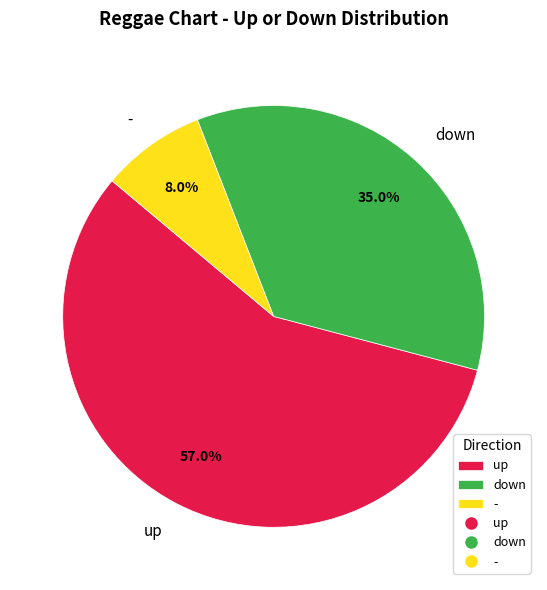

Which category has the smallest portion of the pie?

-